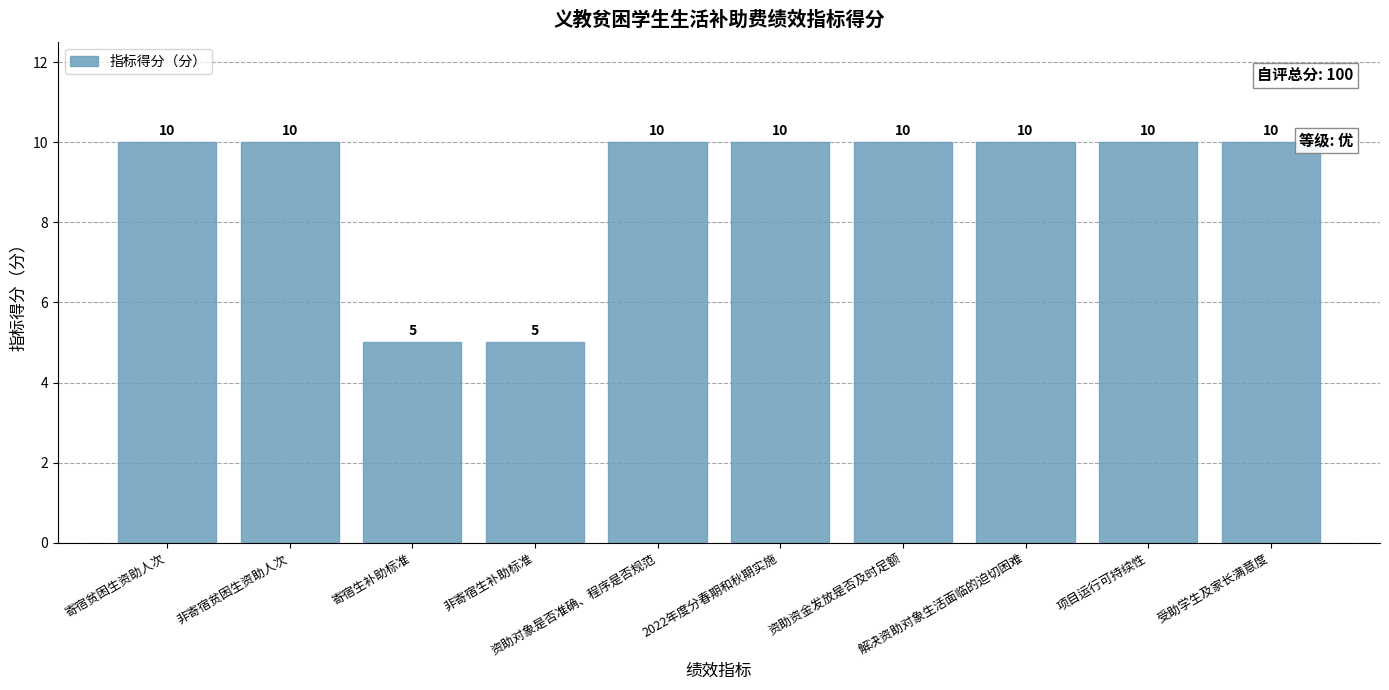

Reading right to left, what are all the values shown in this chart?

受助学生及家长满意度=10	项目运行可持续性=10	解决资助对象生活面临的迫切困难=10	资助资金发放是否及时足额=10	2022年度分春期和秋期实施=10	资助对象是否准确、程序是否规范=10	非寄宿生补助标准=5	寄宿生补助标准=5	非寄宿贫困生资助人次=10	寄宿贫困生资助人次=10